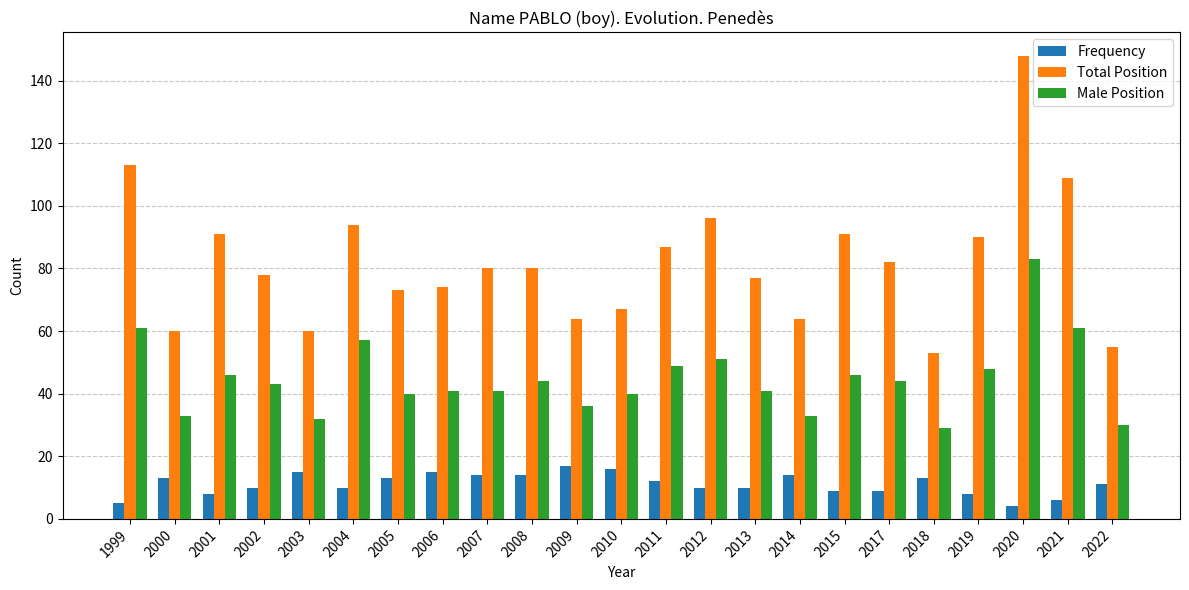

Are the bars grouped side by side (vs. stacked)?

Yes